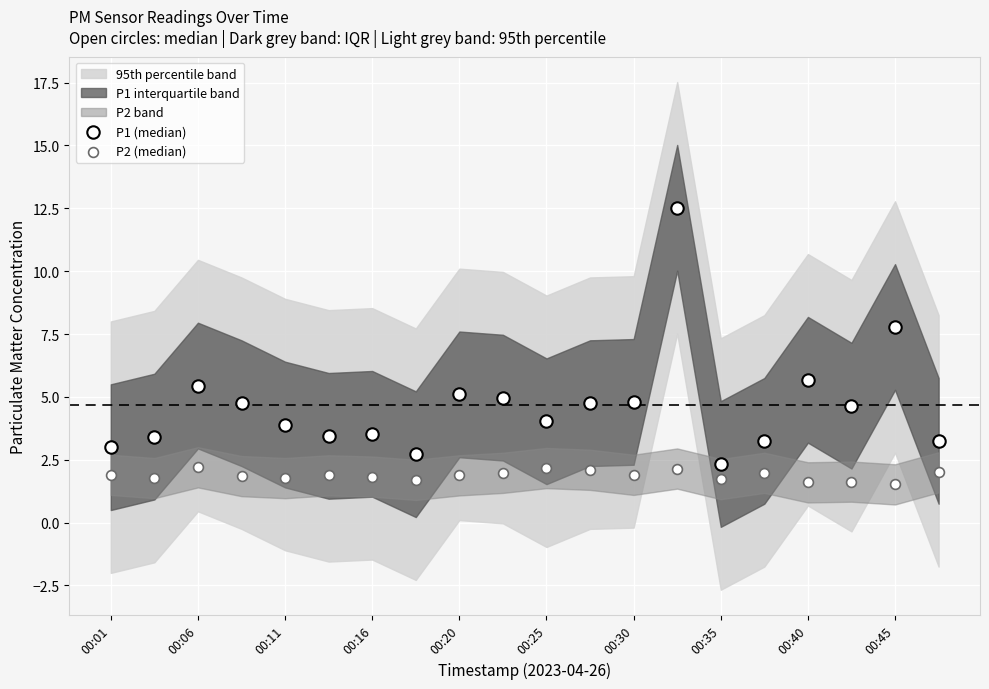

How many points are shown in the scatter plot?

40